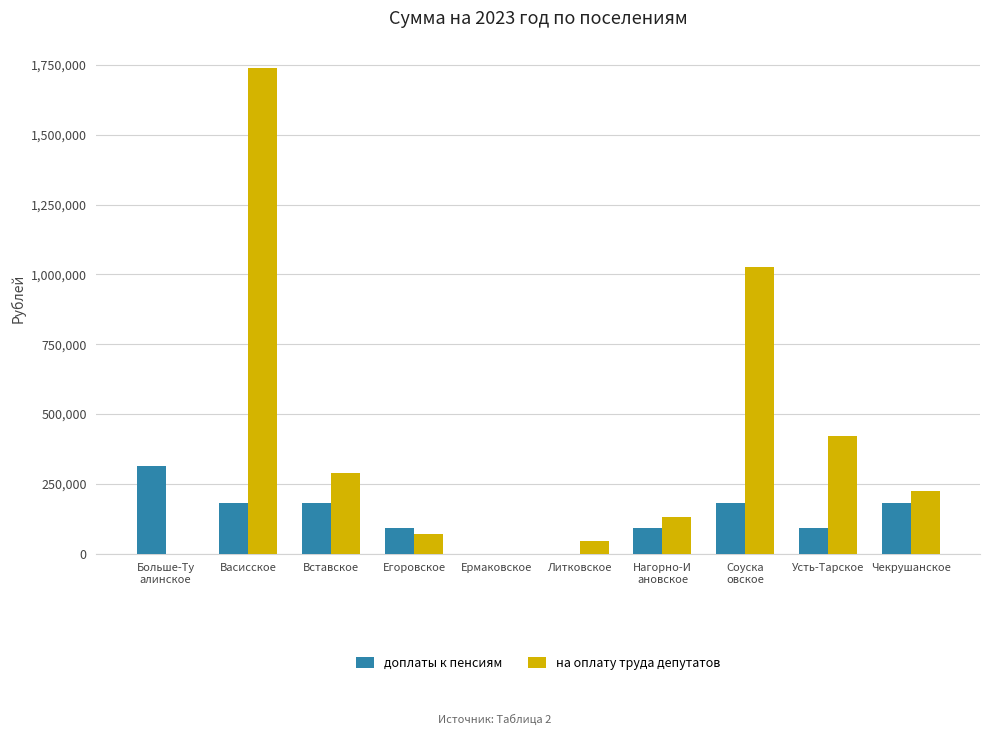

Which series has the largest total across all categories?

на оплату труда депутатов